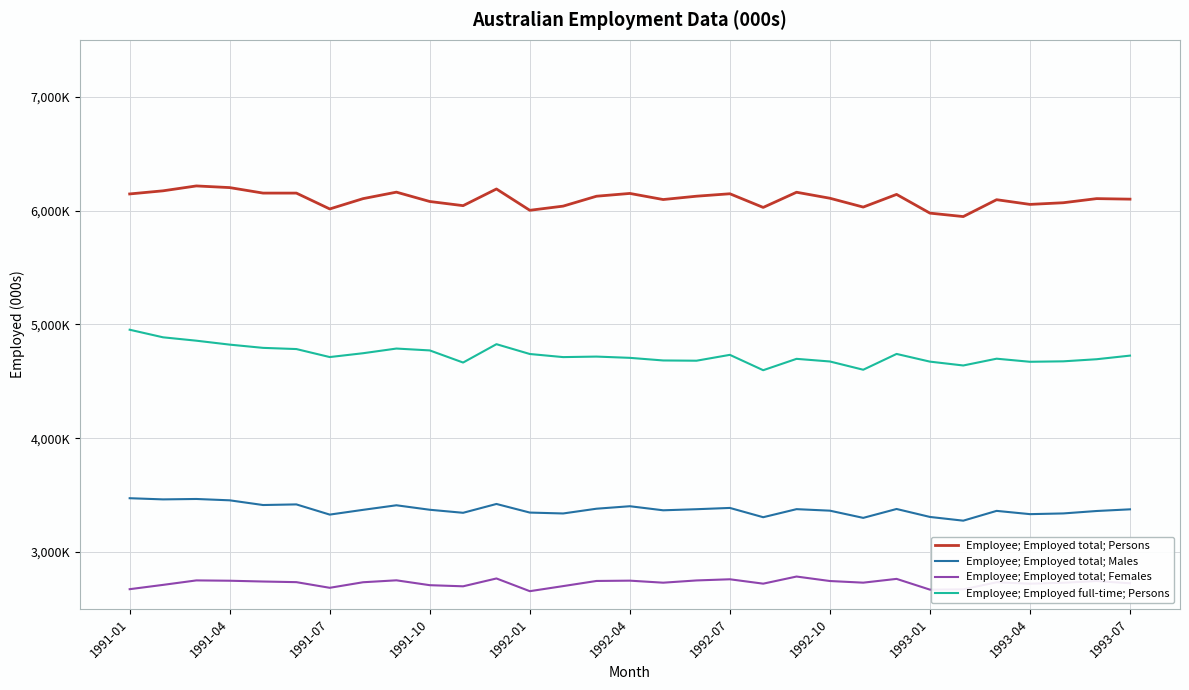

List the labels in order of Employee; Employed total; Persons value, smallest first.

25, 24, 12, 1992-07, 19, 22, 13, 1993-07, 27, 28, 1993-04, 26, 16, 30, 1992-10, 29, 21, 14, 17, 23, 1991-01, 18, 15, 1992-04, 1992-01, 20, 1993-01, 1991-04, 11, 1991-10, 1991-07